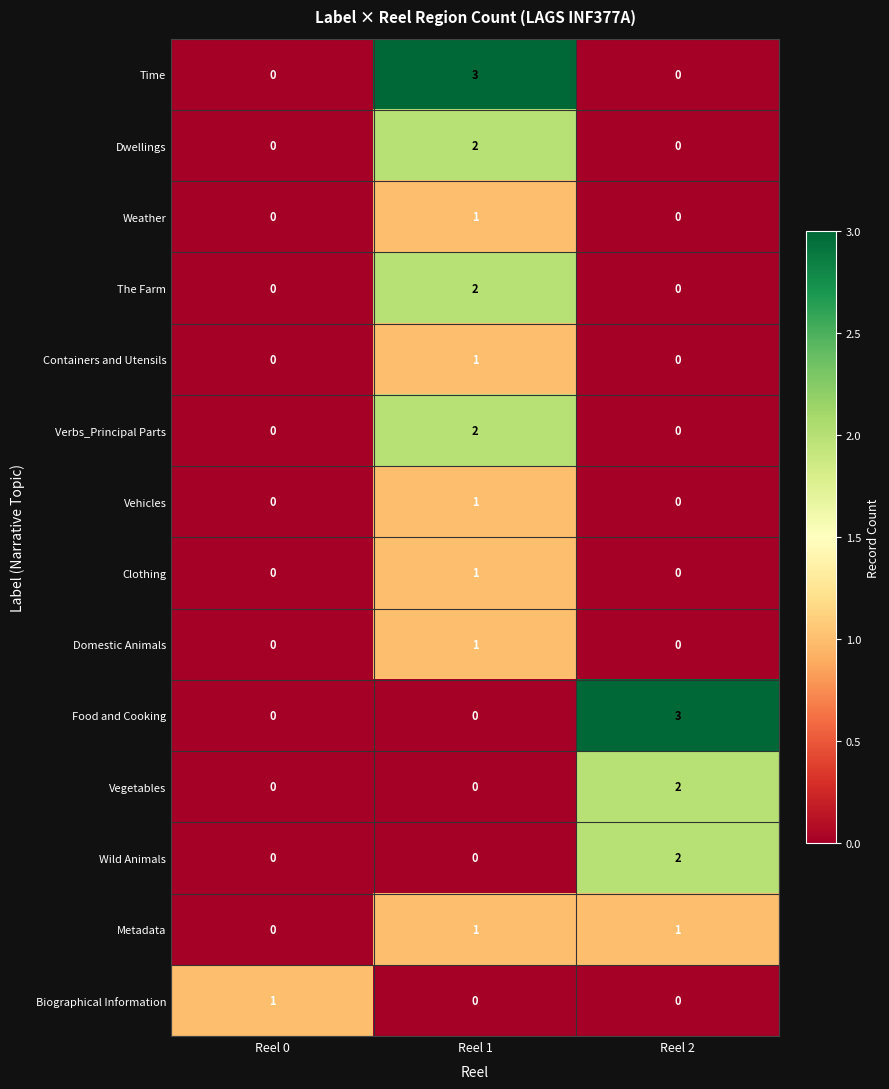

What is the spread (max minus min) of values at Reel 2?

3